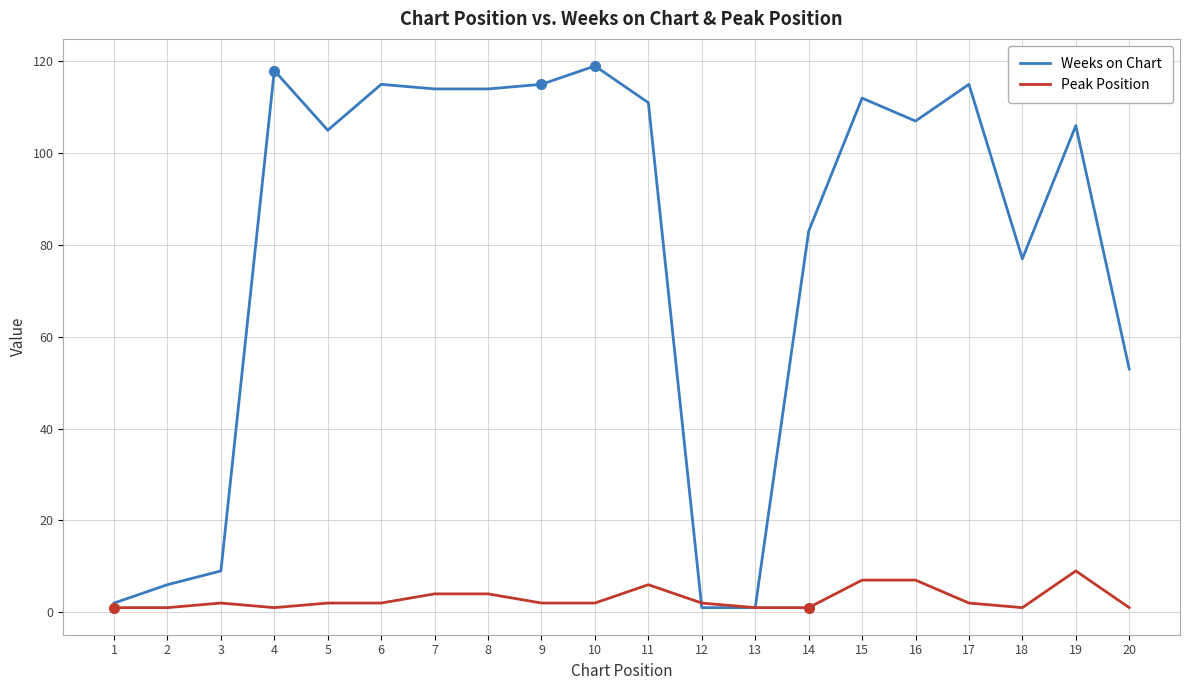

Is it true that Weeks on Chart equals 111 at 11?

True